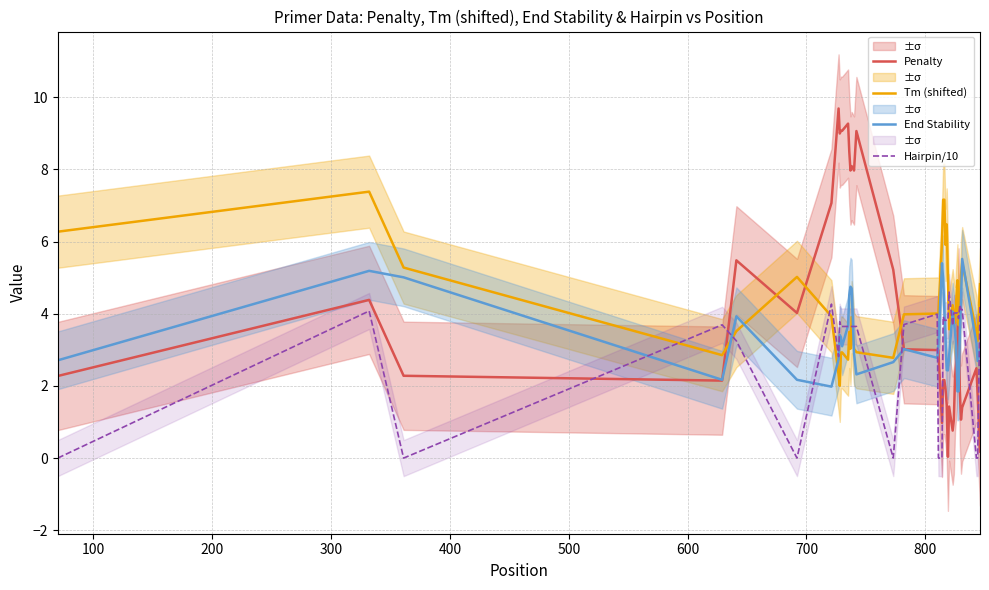

How many times do Tm (shifted) and Penalty cross each other?

6